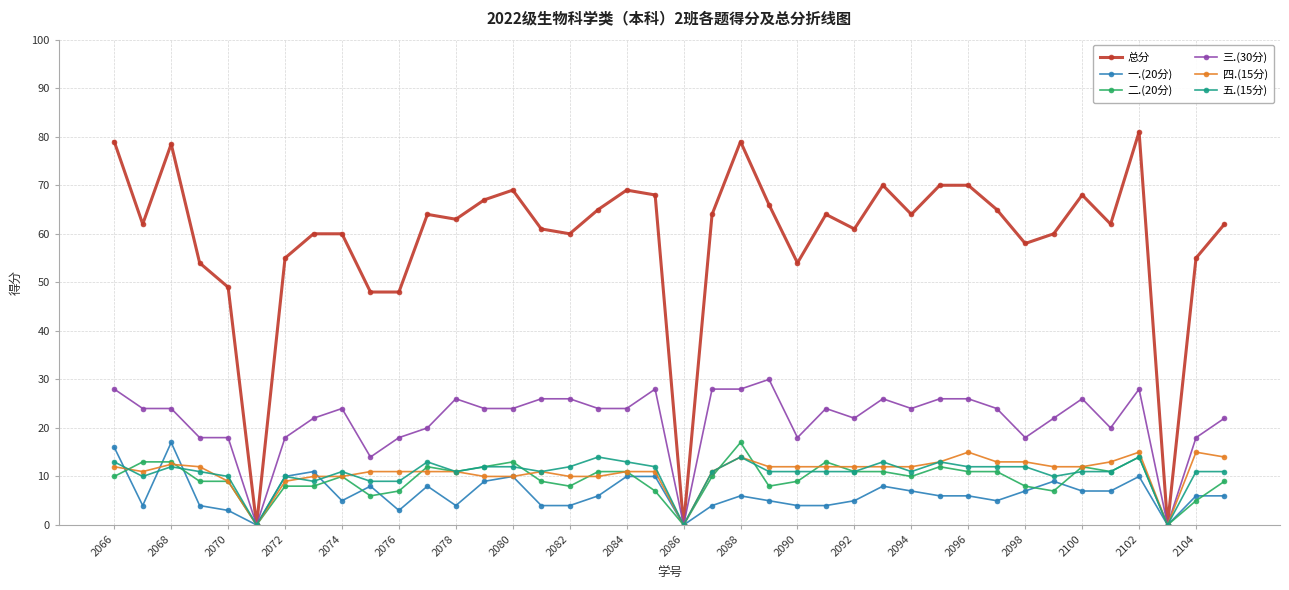

What is the average value of the 四.(15分) series?

10.9